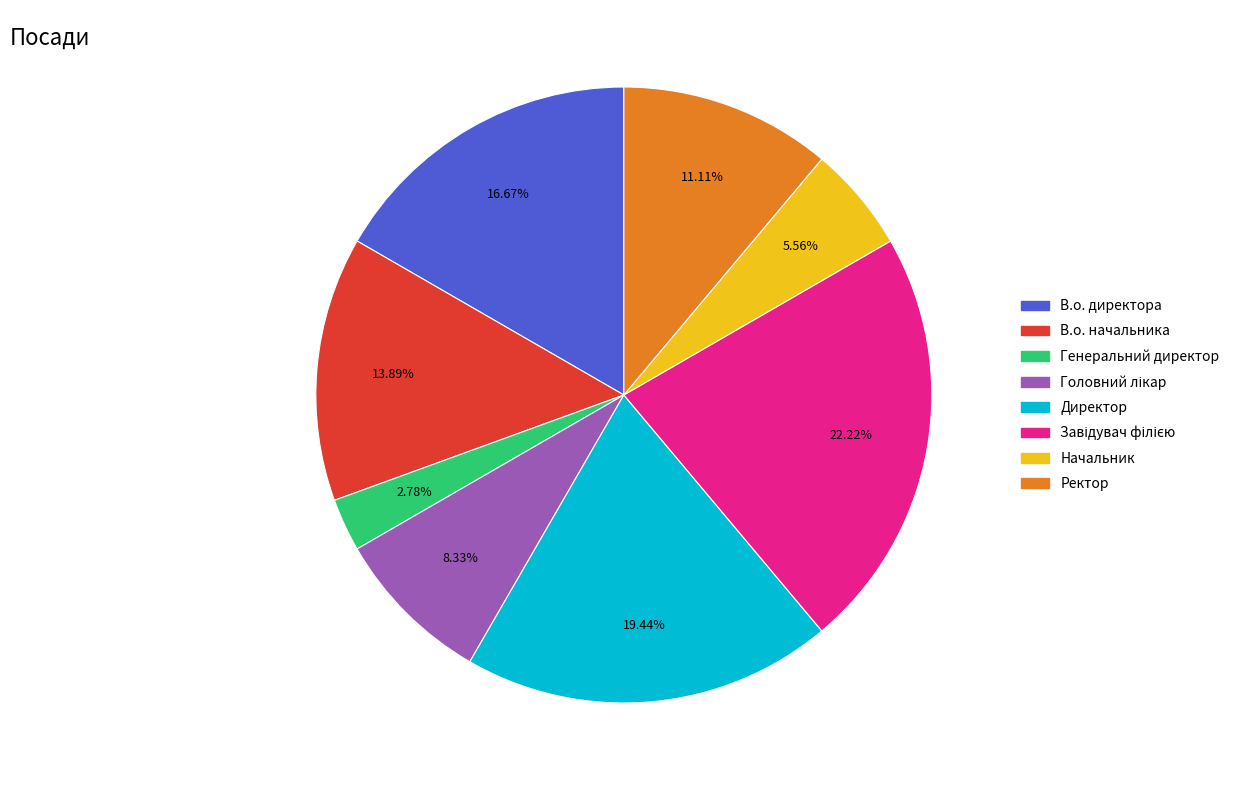

Does Ректор account for over 50% of the chart?

No